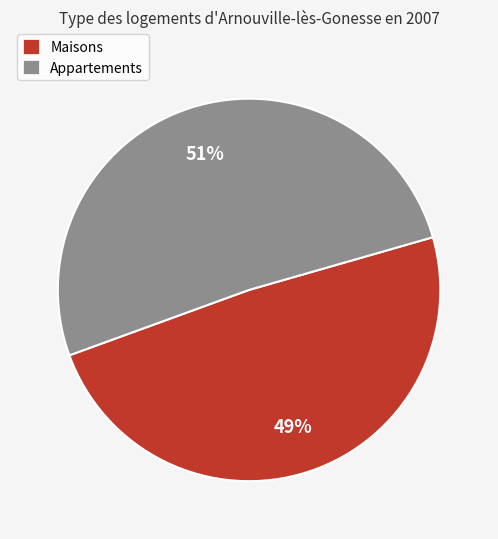

To the nearest percent, what percentage of the pie is Maisons?

49%